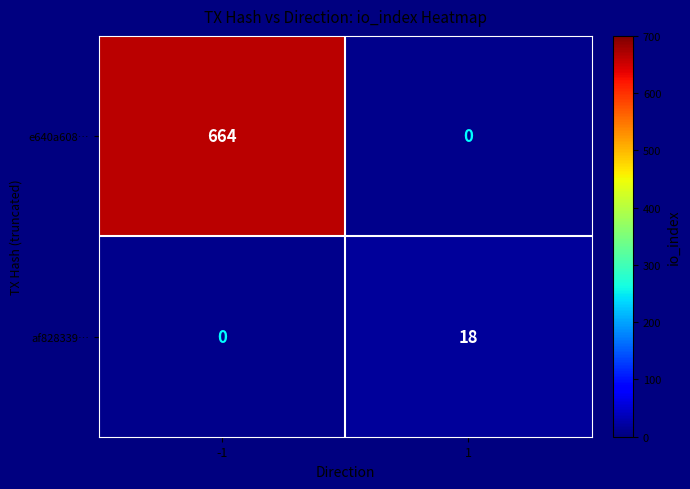

The af828339… series shows 18 at 1. True or false?

True